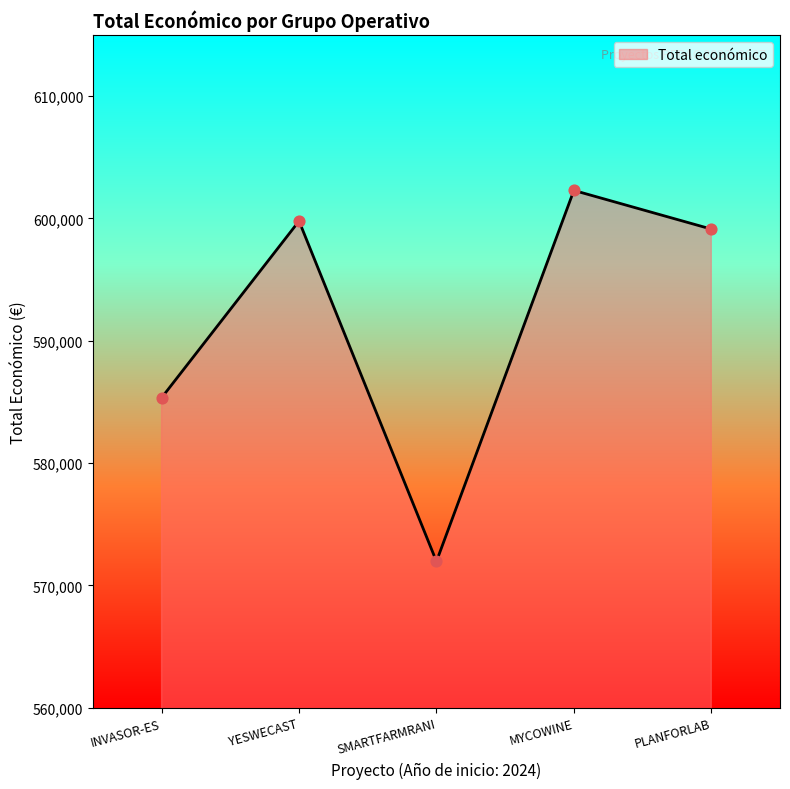

What is the change in value from SMARTFARMRANI to MYCOWINE?

+30330.4